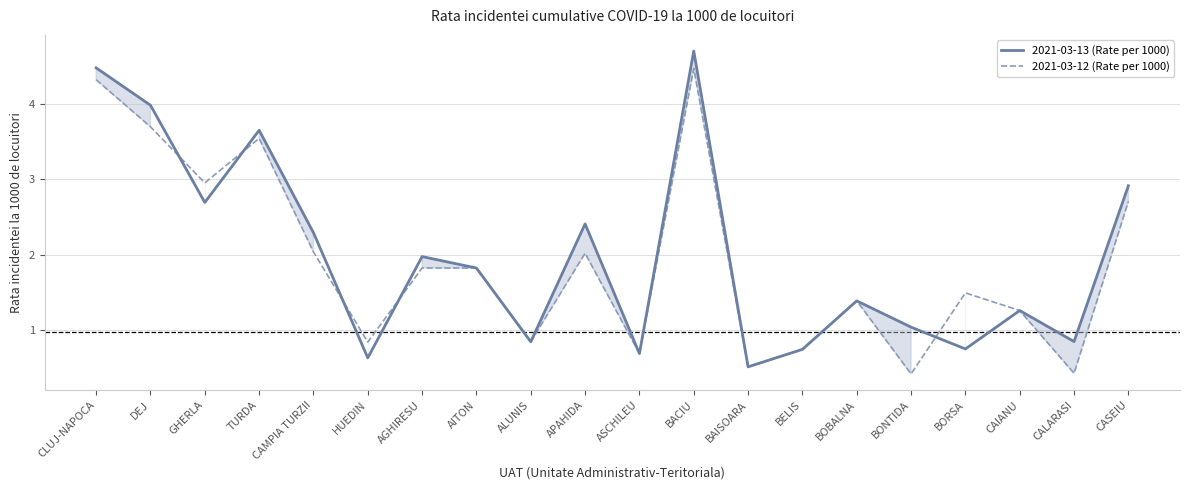

List the series in order of their overall mean, lowest first.

2021-03-12 (Rate per 1000), 2021-03-13 (Rate per 1000)